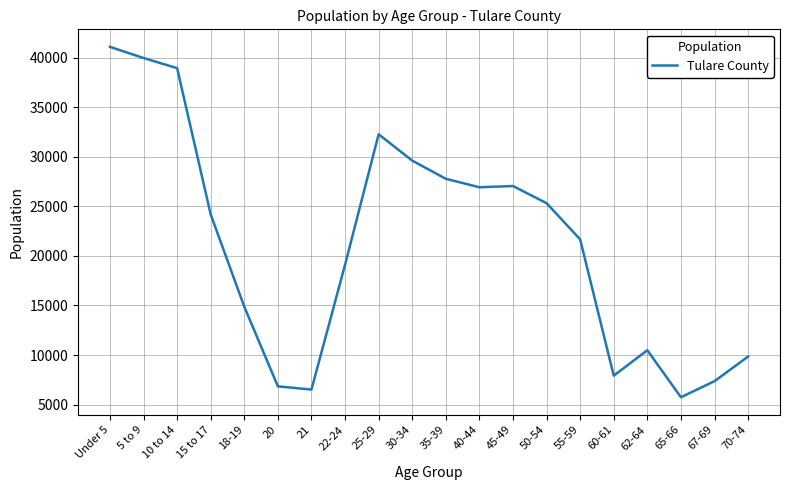

The value at 55-59 is 28649. True or false?

False